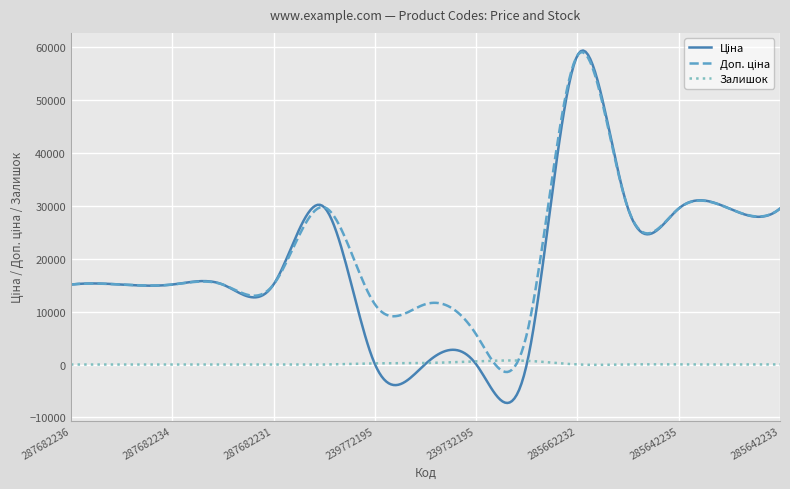

What is the smallest value displayed?

-7272.8